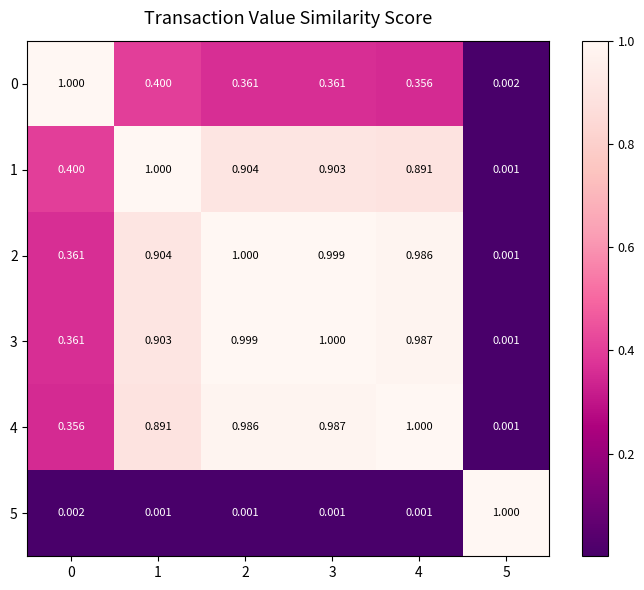

At how many categories does at least one series exceed 0?

6